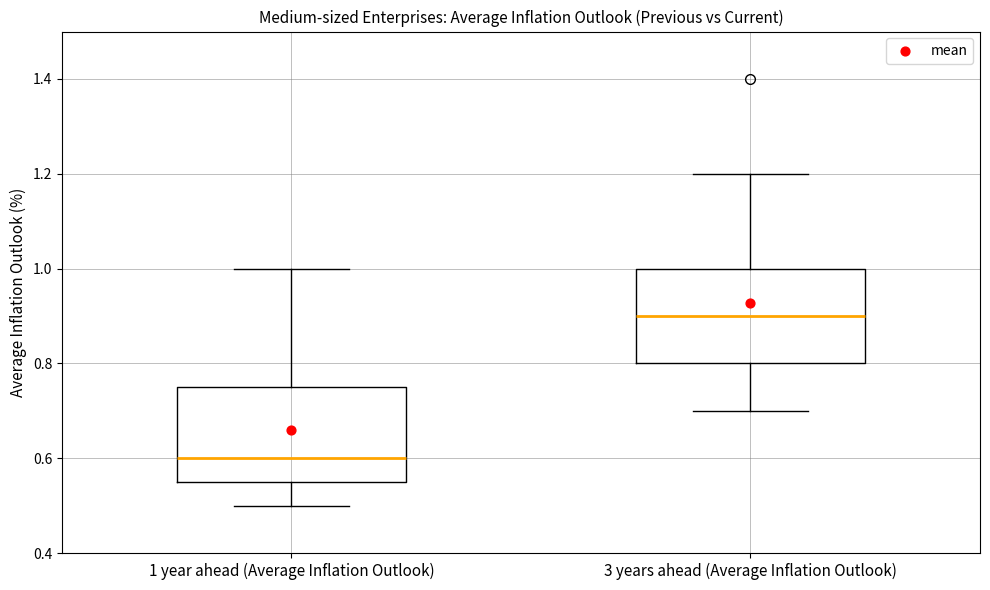

Which box has the highest median line?

3 years ahead (Average Inflation Outlook)